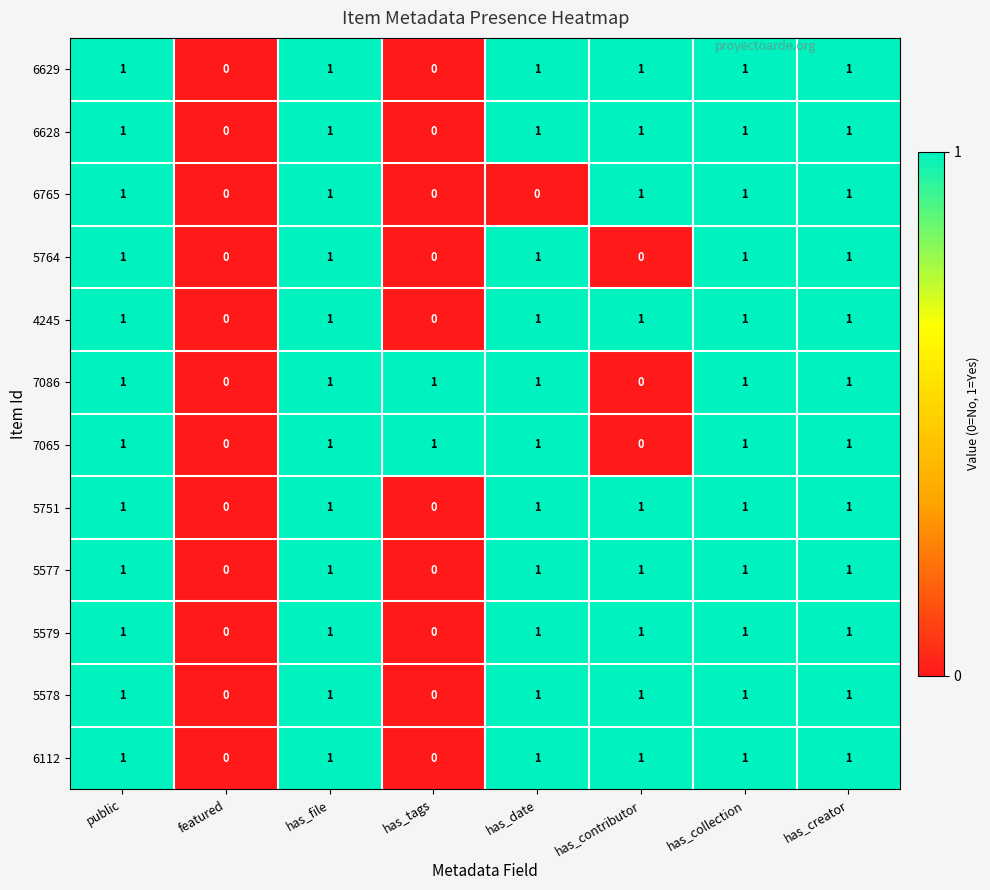

Between has_file and has_date, which series saw the biggest shift?

6765